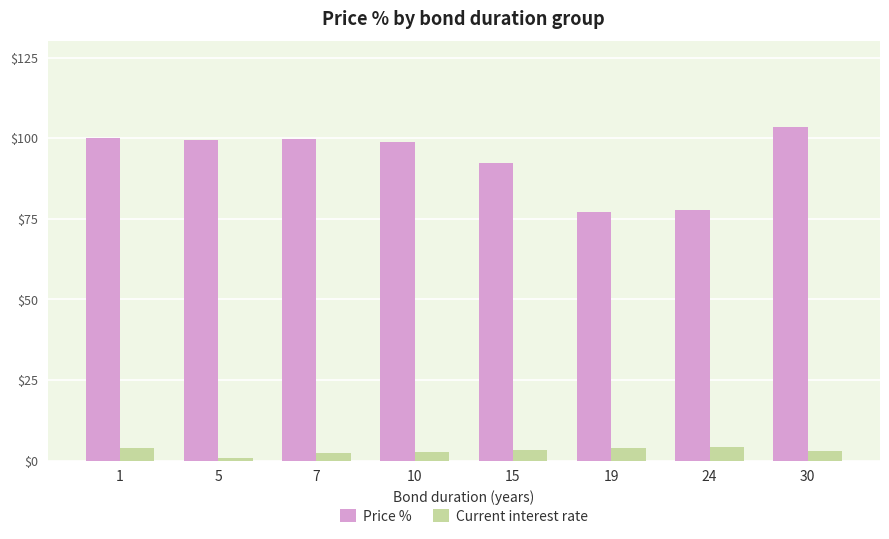

At which category is the sum across all series the highest?

30